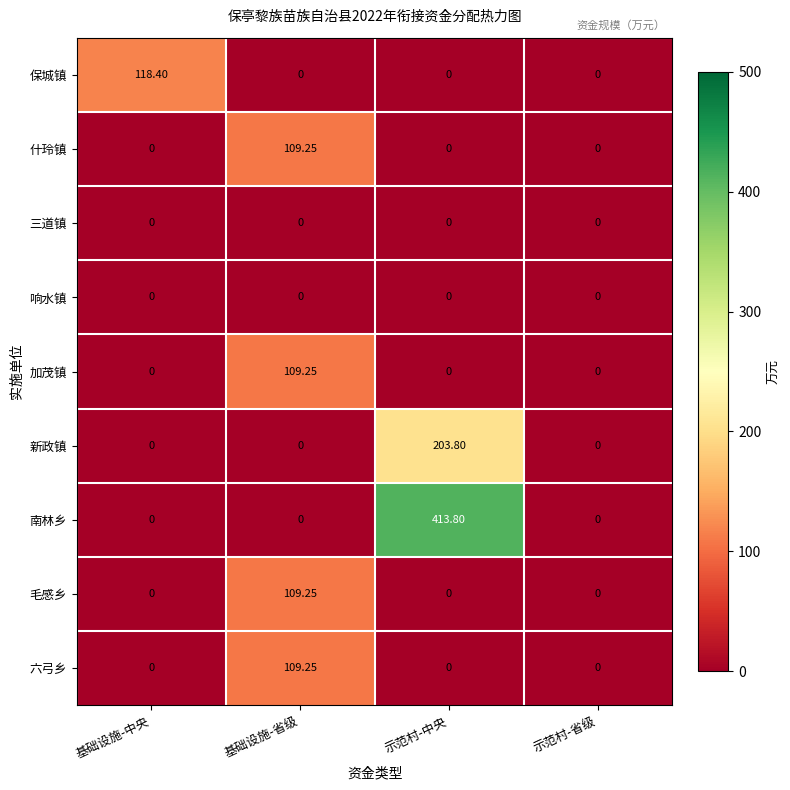

Which category has the highest value across all series?

示范村-中央